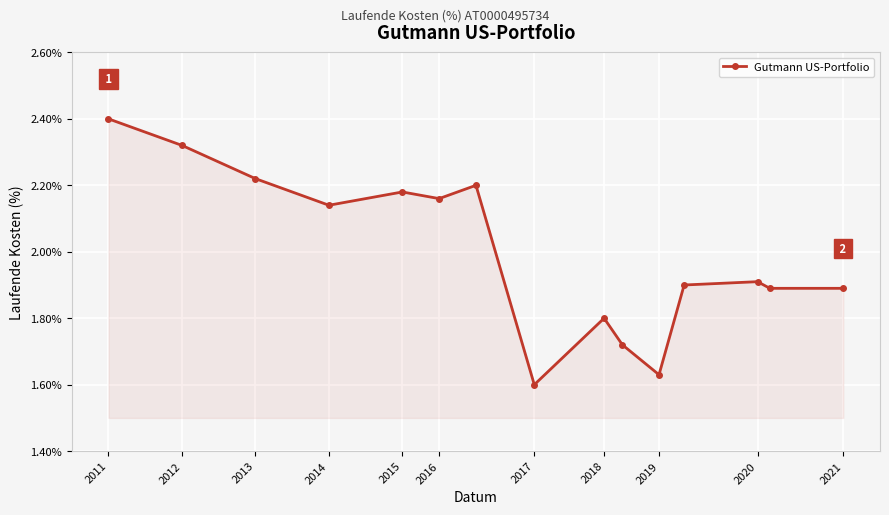

What is the difference between the maximum and second lowest values?

0.8